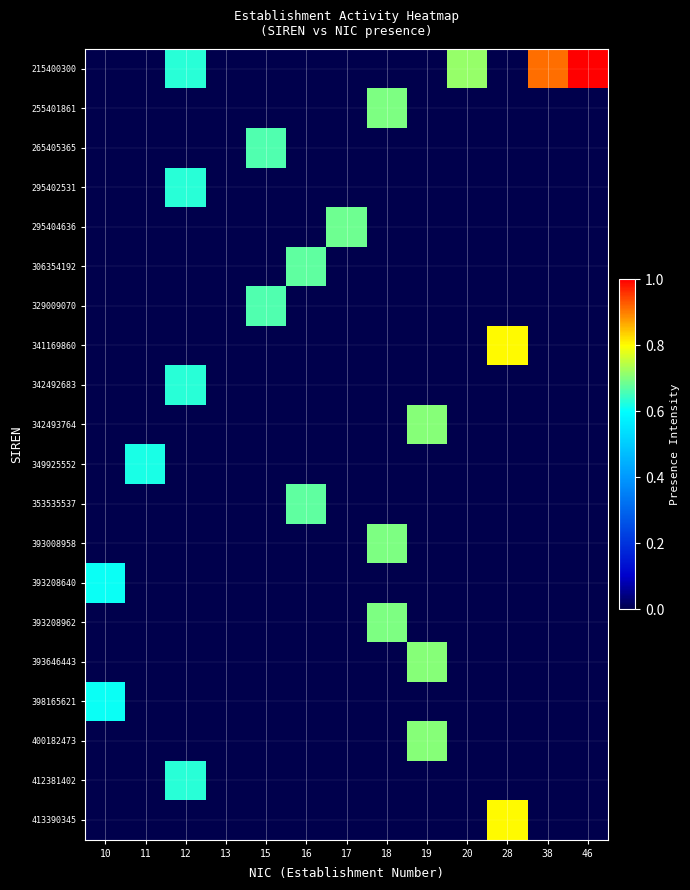

Reading left to right, list all the values displayed in this chart.

215400300: 10=0.0	11=0.0	12=0.6	13=0.0	15=0.0	16=0.0	17=0.0	18=0.0	19=0.0	20=0.7	28=0.0	38=0.9	46=1.0
255401861: 10=0.0	11=0.0	12=0.0	13=0.0	15=0.0	16=0.0	17=0.0	18=0.7	19=0.0	20=0.0	28=0.0	38=0.0	46=0.0
265405365: 10=0.0	11=0.0	12=0.0	13=0.0	15=0.7	16=0.0	17=0.0	18=0.0	19=0.0	20=0.0	28=0.0	38=0.0	46=0.0
295402531: 10=0.0	11=0.0	12=0.6	13=0.0	15=0.0	16=0.0	17=0.0	18=0.0	19=0.0	20=0.0	28=0.0	38=0.0	46=0.0
295404636: 10=0.0	11=0.0	12=0.0	13=0.0	15=0.0	16=0.0	17=0.7	18=0.0	19=0.0	20=0.0	28=0.0	38=0.0	46=0.0
306354192: 10=0.0	11=0.0	12=0.0	13=0.0	15=0.0	16=0.7	17=0.0	18=0.0	19=0.0	20=0.0	28=0.0	38=0.0	46=0.0
329009070: 10=0.0	11=0.0	12=0.0	13=0.0	15=0.7	16=0.0	17=0.0	18=0.0	19=0.0	20=0.0	28=0.0	38=0.0	46=0.0
341169860: 10=0.0	11=0.0	12=0.0	13=0.0	15=0.0	16=0.0	17=0.0	18=0.0	19=0.0	20=0.0	28=0.8	38=0.0	46=0.0
342492683: 10=0.0	11=0.0	12=0.6	13=0.0	15=0.0	16=0.0	17=0.0	18=0.0	19=0.0	20=0.0	28=0.0	38=0.0	46=0.0
342493764: 10=0.0	11=0.0	12=0.0	13=0.0	15=0.0	16=0.0	17=0.0	18=0.0	19=0.7	20=0.0	28=0.0	38=0.0	46=0.0
349925552: 10=0.0	11=0.6	12=0.0	13=0.0	15=0.0	16=0.0	17=0.0	18=0.0	19=0.0	20=0.0	28=0.0	38=0.0	46=0.0
353535537: 10=0.0	11=0.0	12=0.0	13=0.0	15=0.0	16=0.7	17=0.0	18=0.0	19=0.0	20=0.0	28=0.0	38=0.0	46=0.0
393008958: 10=0.0	11=0.0	12=0.0	13=0.0	15=0.0	16=0.0	17=0.0	18=0.7	19=0.0	20=0.0	28=0.0	38=0.0	46=0.0
393208640: 10=0.6	11=0.0	12=0.0	13=0.0	15=0.0	16=0.0	17=0.0	18=0.0	19=0.0	20=0.0	28=0.0	38=0.0	46=0.0
393208962: 10=0.0	11=0.0	12=0.0	13=0.0	15=0.0	16=0.0	17=0.0	18=0.7	19=0.0	20=0.0	28=0.0	38=0.0	46=0.0
393646443: 10=0.0	11=0.0	12=0.0	13=0.0	15=0.0	16=0.0	17=0.0	18=0.0	19=0.7	20=0.0	28=0.0	38=0.0	46=0.0
398165621: 10=0.6	11=0.0	12=0.0	13=0.0	15=0.0	16=0.0	17=0.0	18=0.0	19=0.0	20=0.0	28=0.0	38=0.0	46=0.0
400182473: 10=0.0	11=0.0	12=0.0	13=0.0	15=0.0	16=0.0	17=0.0	18=0.0	19=0.7	20=0.0	28=0.0	38=0.0	46=0.0
412381402: 10=0.0	11=0.0	12=0.6	13=0.0	15=0.0	16=0.0	17=0.0	18=0.0	19=0.0	20=0.0	28=0.0	38=0.0	46=0.0
413390345: 10=0.0	11=0.0	12=0.0	13=0.0	15=0.0	16=0.0	17=0.0	18=0.0	19=0.0	20=0.0	28=0.8	38=0.0	46=0.0